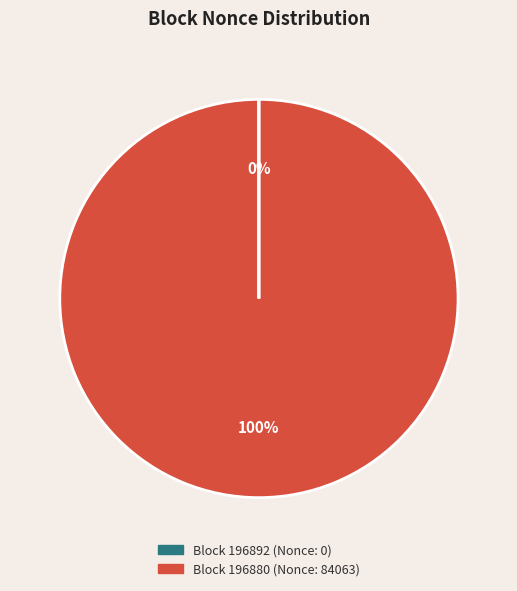

To the nearest percent, what is the average slice percentage?

50%